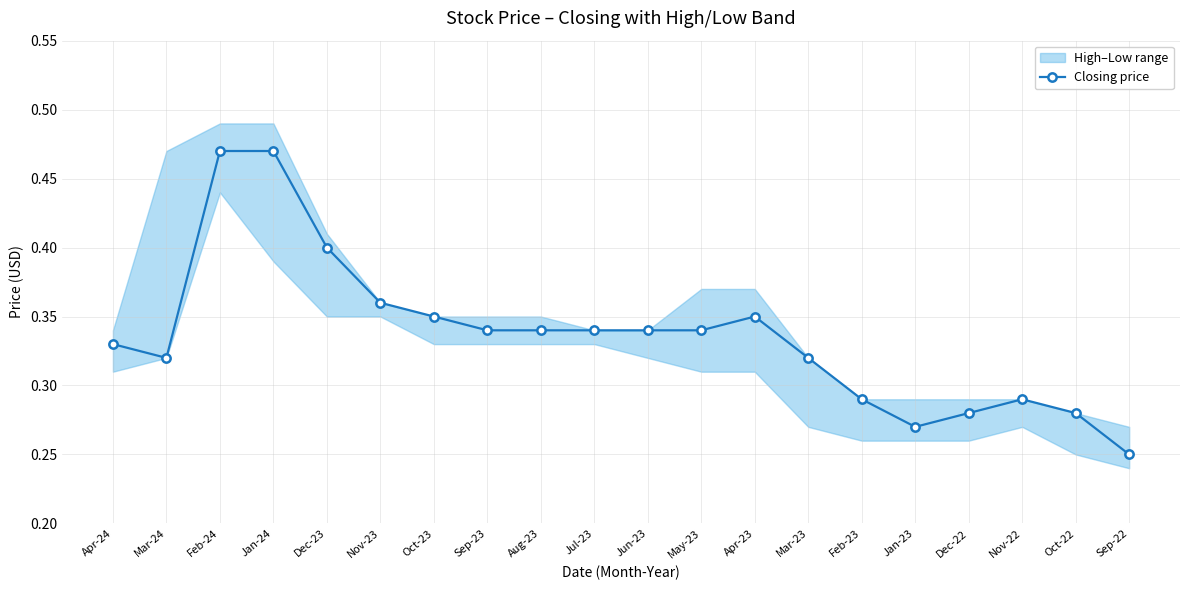

What is the average value?

0.3